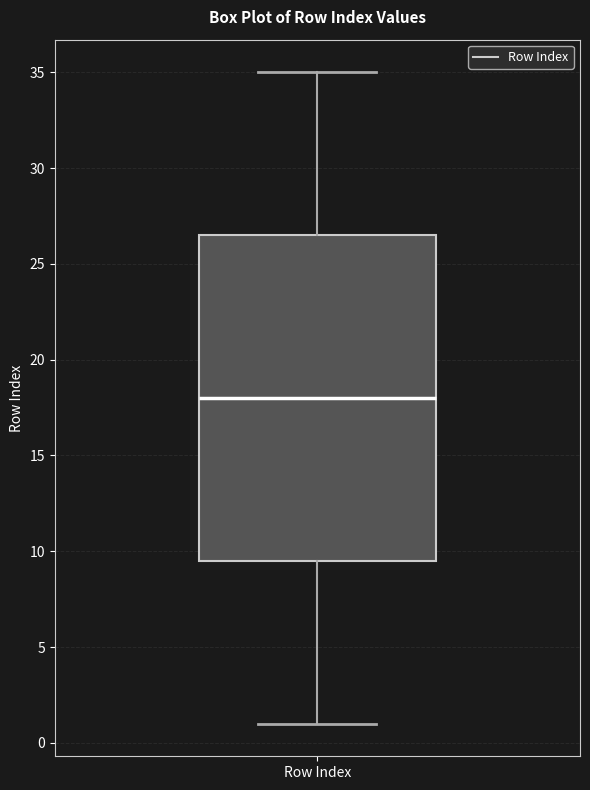

Read this box plot against the y-axis: the position of the median line, the range covered by the box, and the ends of both whiskers. The values are not printed on the chart, so give them approximately, as read against the axis.

median 18.0, box 9.5 to 26.5, whiskers 1.0 to 35.0